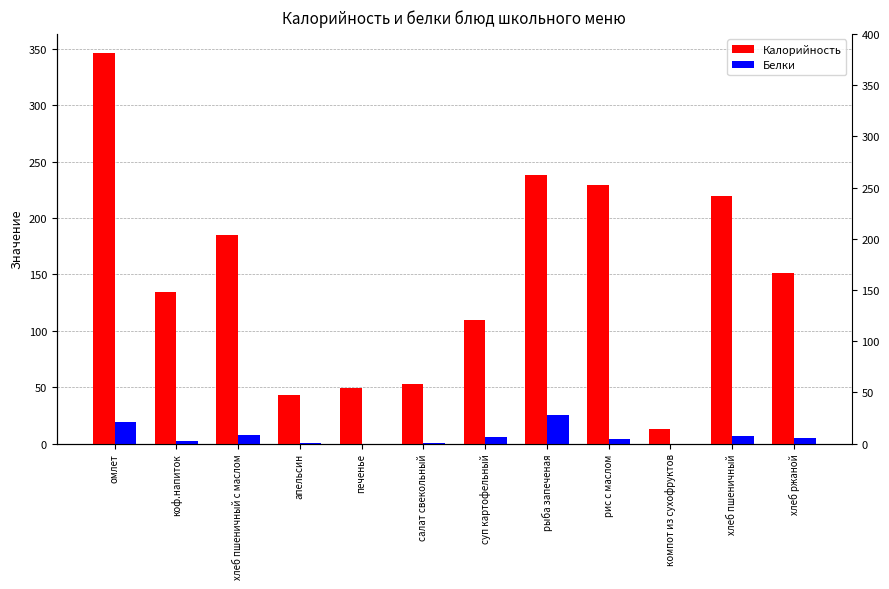

What are all the series names shown in the legend?

Калорийность, Белки